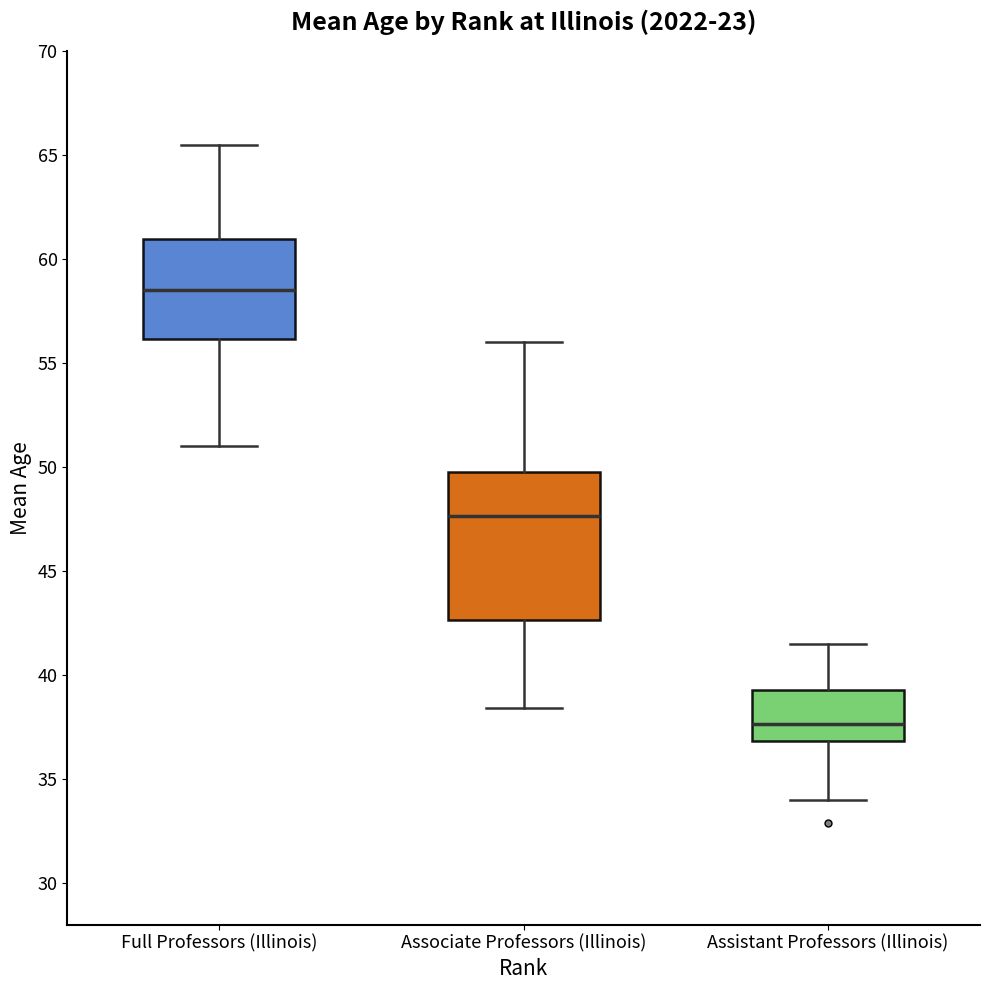

Where does the median line of the box for Full Professors (Illinois) sit on the y-axis? The values are not printed on the chart, so give them approximately, as read against the axis.

58.5